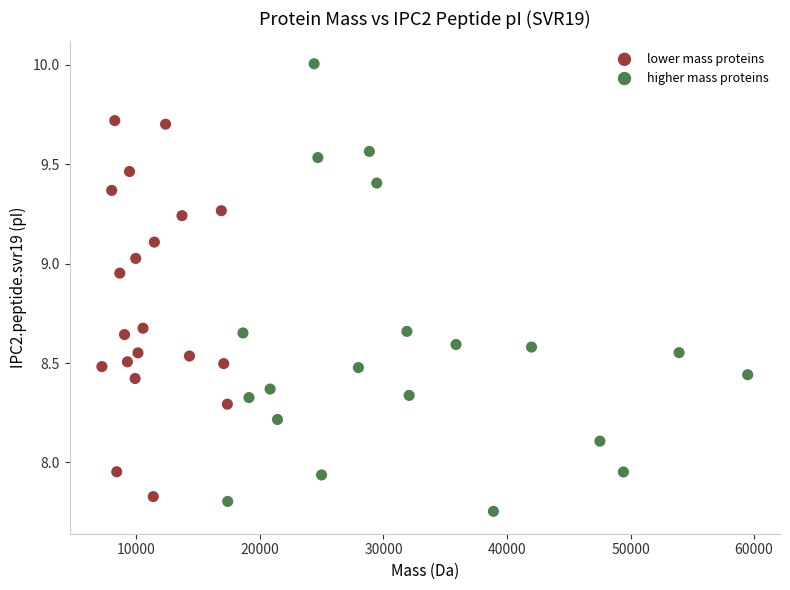

What are all the series names shown in the legend?

lower mass proteins, higher mass proteins